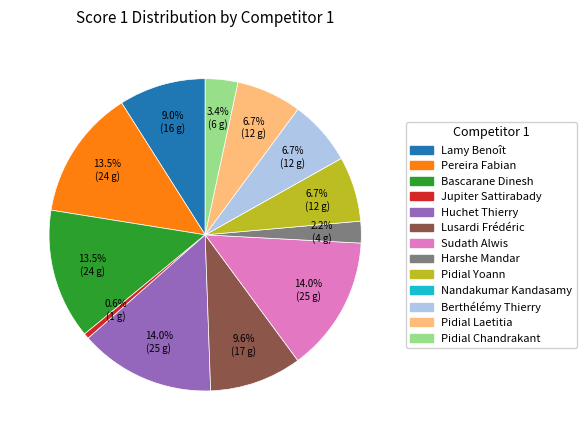

Is there any slice that represents more than half of the pie?

No